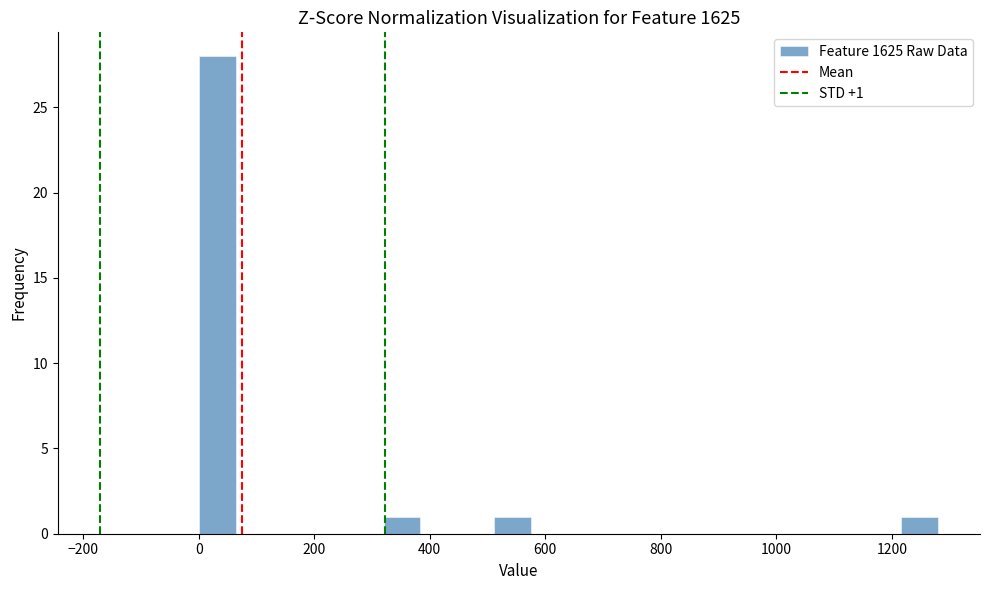

Read against the x-axis, roughly where is the centre of the tallest bar?

40